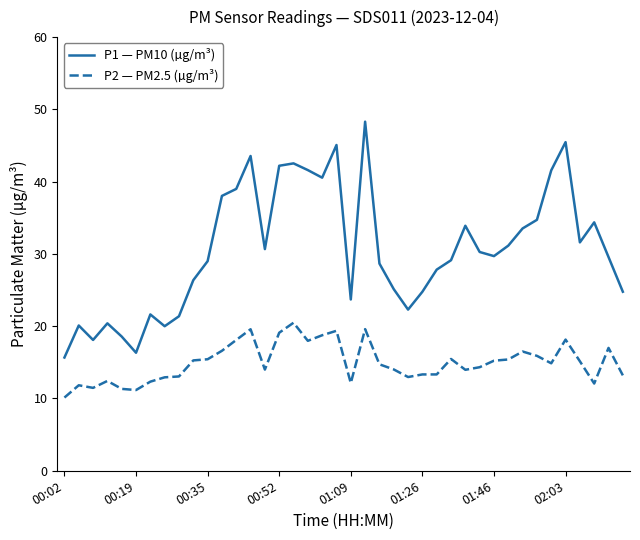

How many lines are shown in the chart?

2